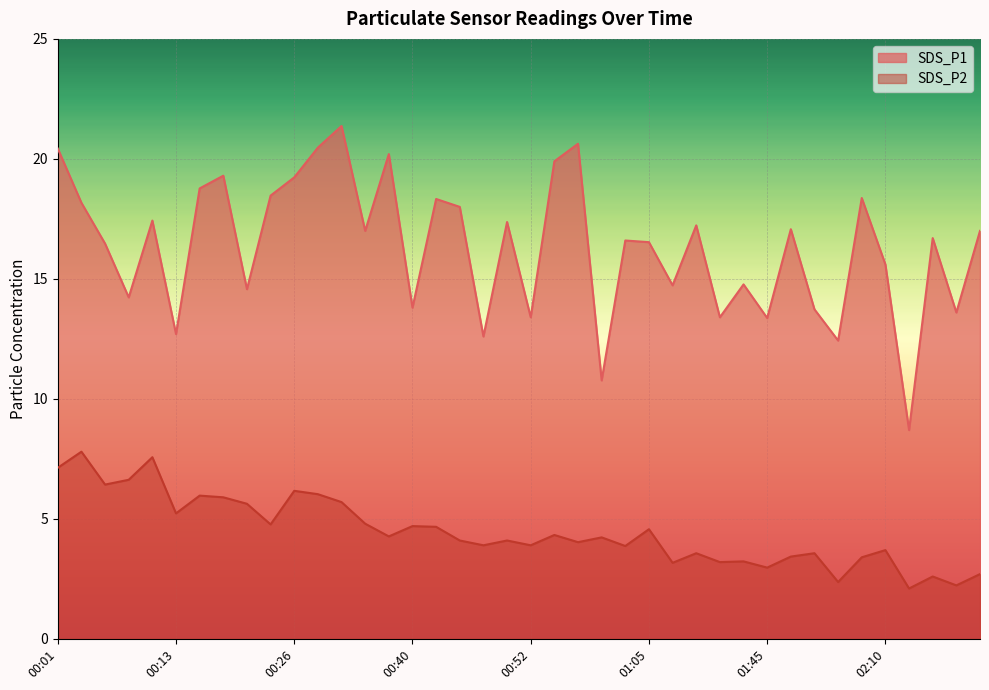

At how many categories does at least one series exceed 5?

40